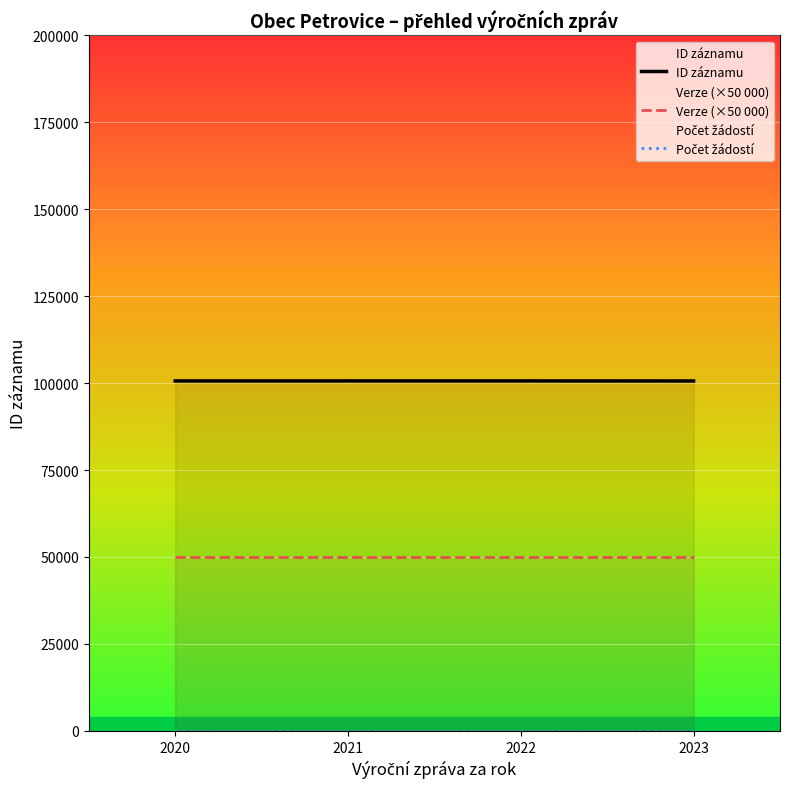

What are all the series names shown in the legend?

ID záznamu, Verze (×50 000), Počet žádostí